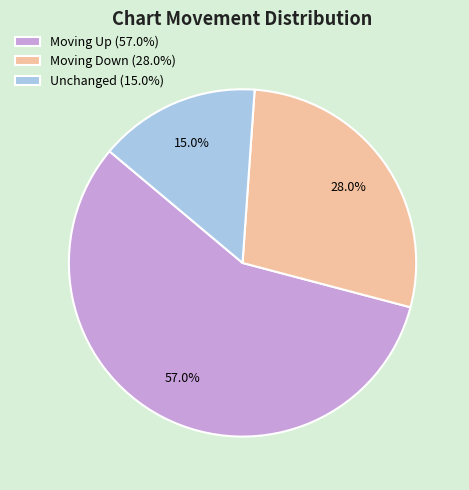

Count the number of slices in the pie.

3